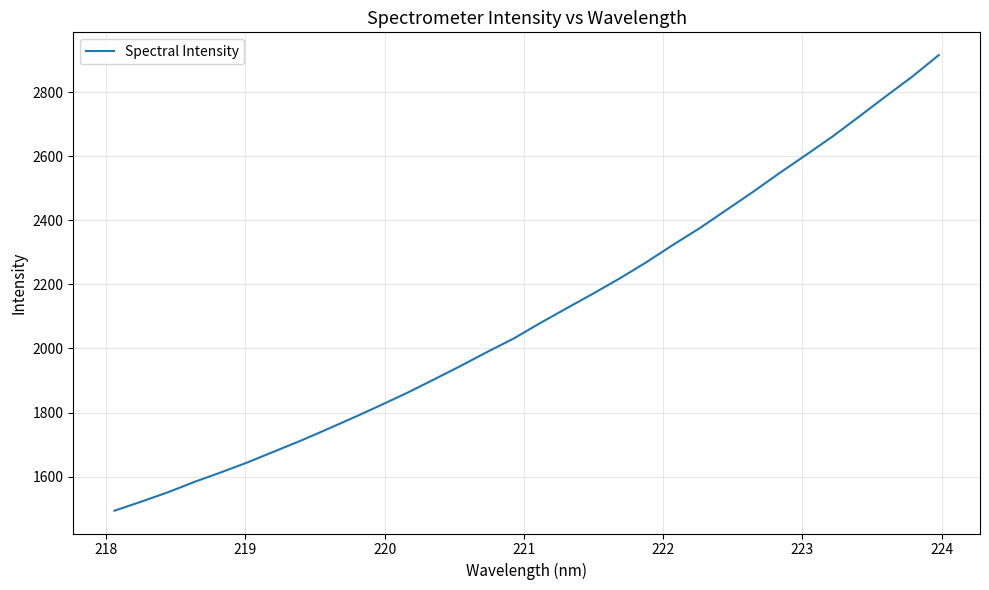

What is the smallest value displayed?

1493.6